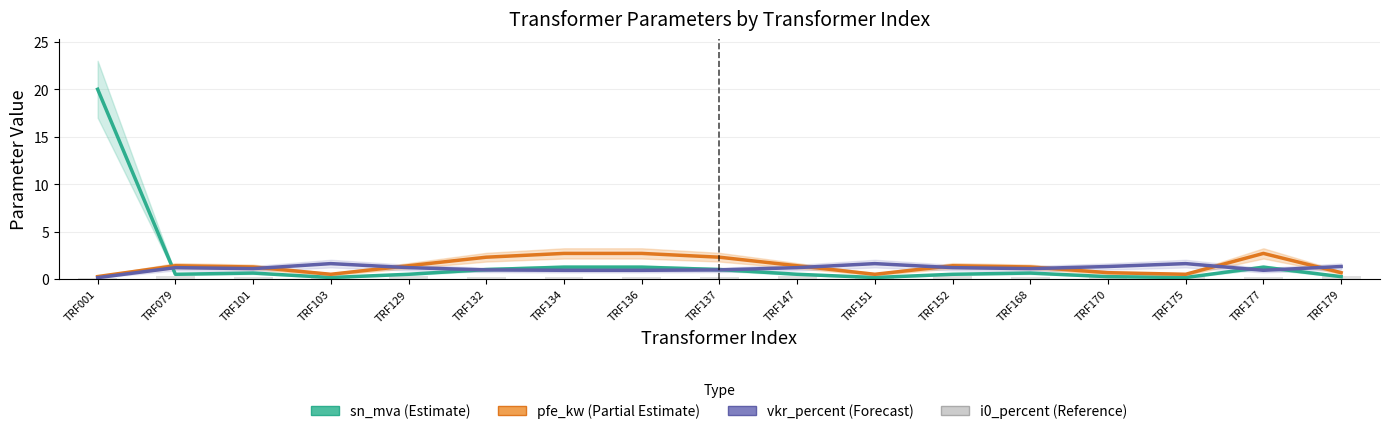

The value of sn_mva (Estimate) at TRF001 is 20.0. True or false?

True